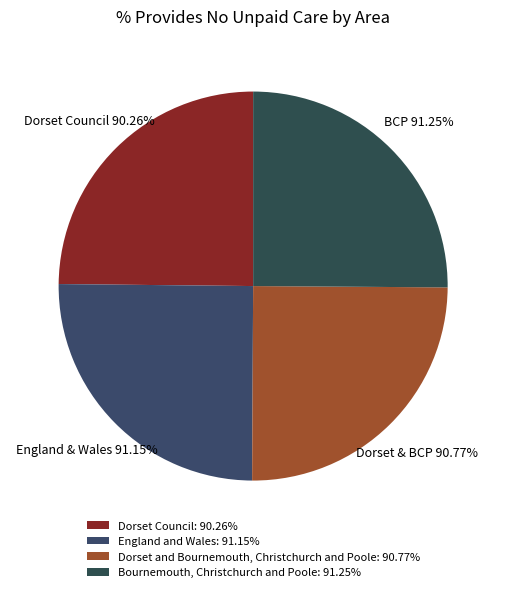

Is there any slice that represents more than half of the pie?

No